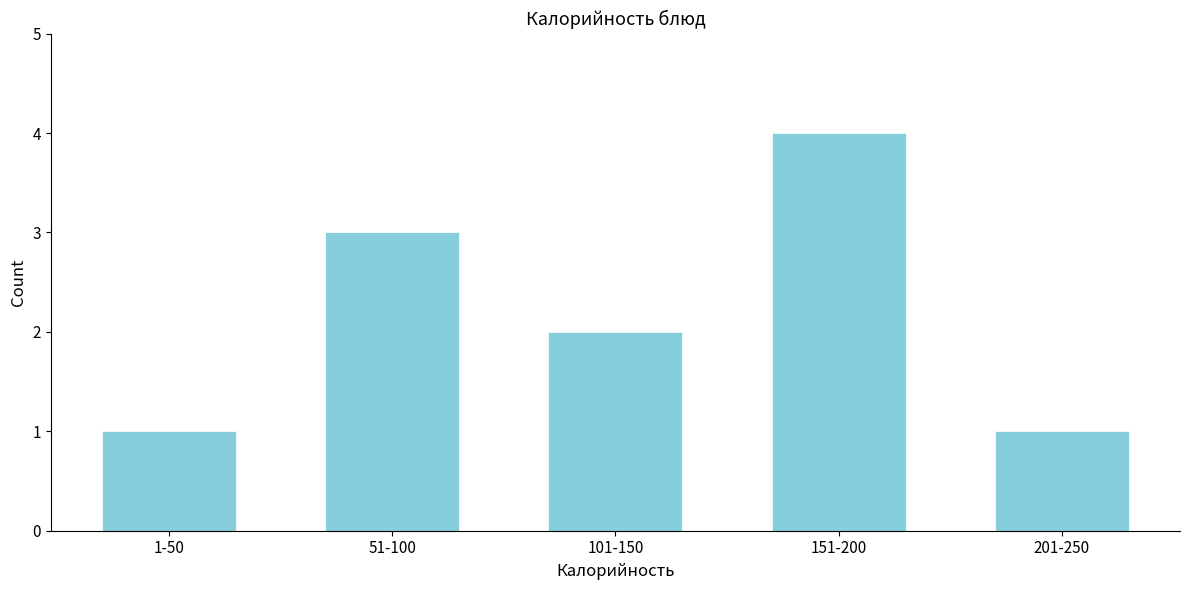

Reading left to right, extract all data points from this chart.

1-50=1	51-100=3	101-150=2	151-200=4	201-250=1